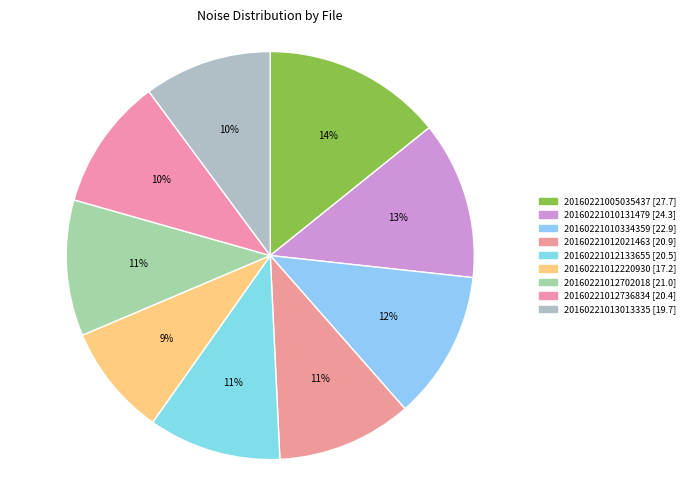

The 20160221012736834 slice represents 10% of the pie. True or false?

True